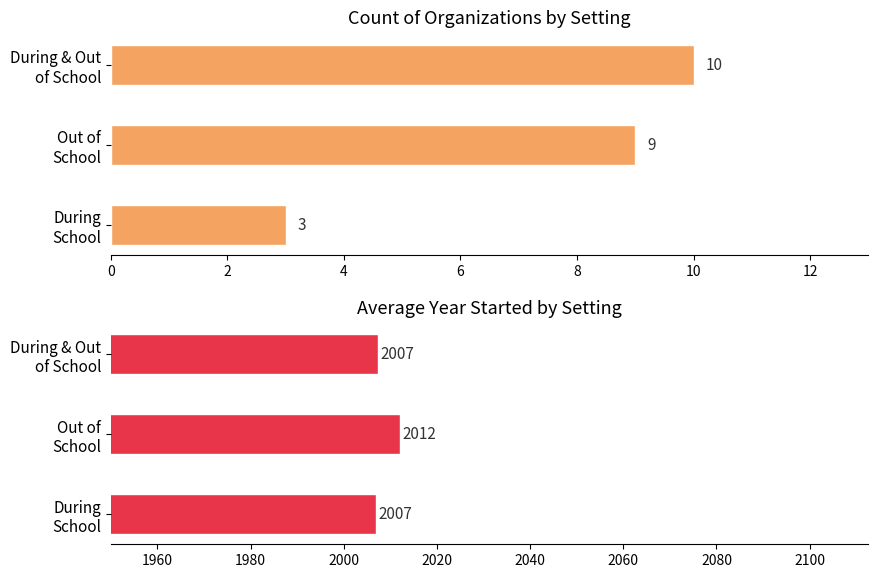

Rank the series at During & Out of School from highest to lowest value.

Avg Year Started, Count of Organizations